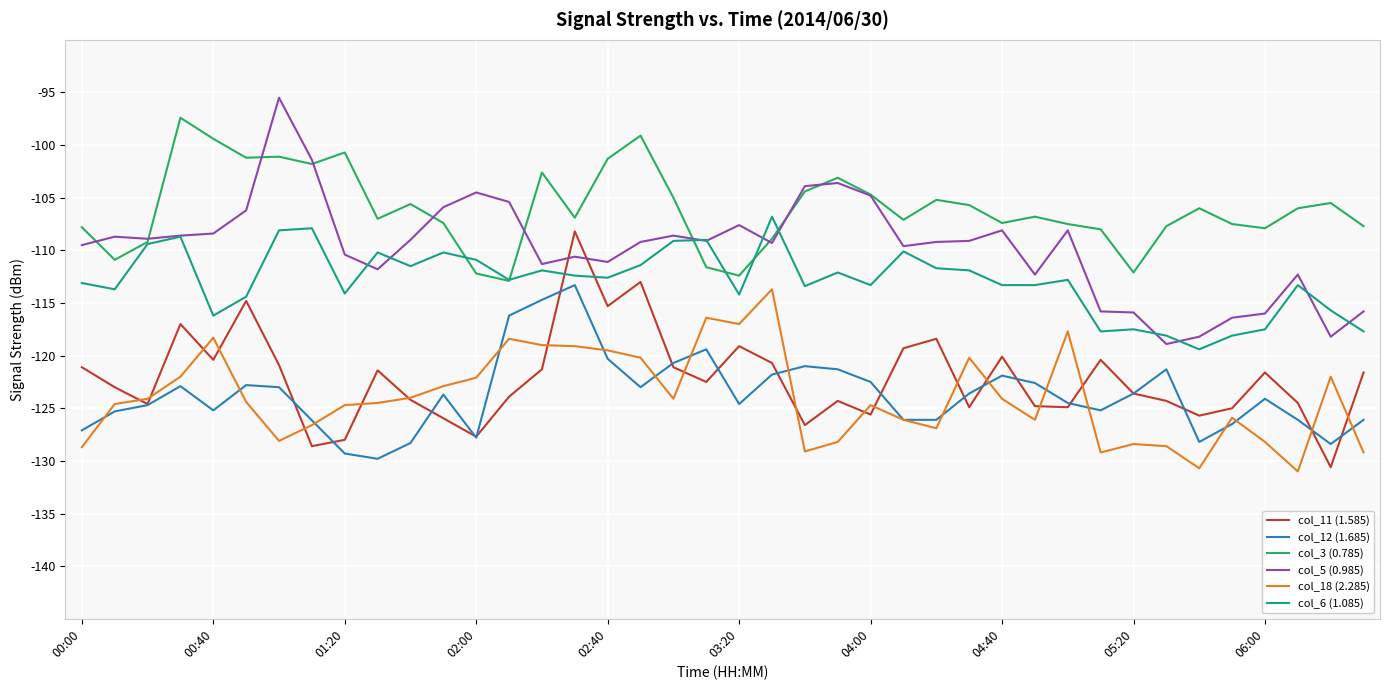

The value of col_3 (0.785) at 04:00 is -186.7. True or false?

False